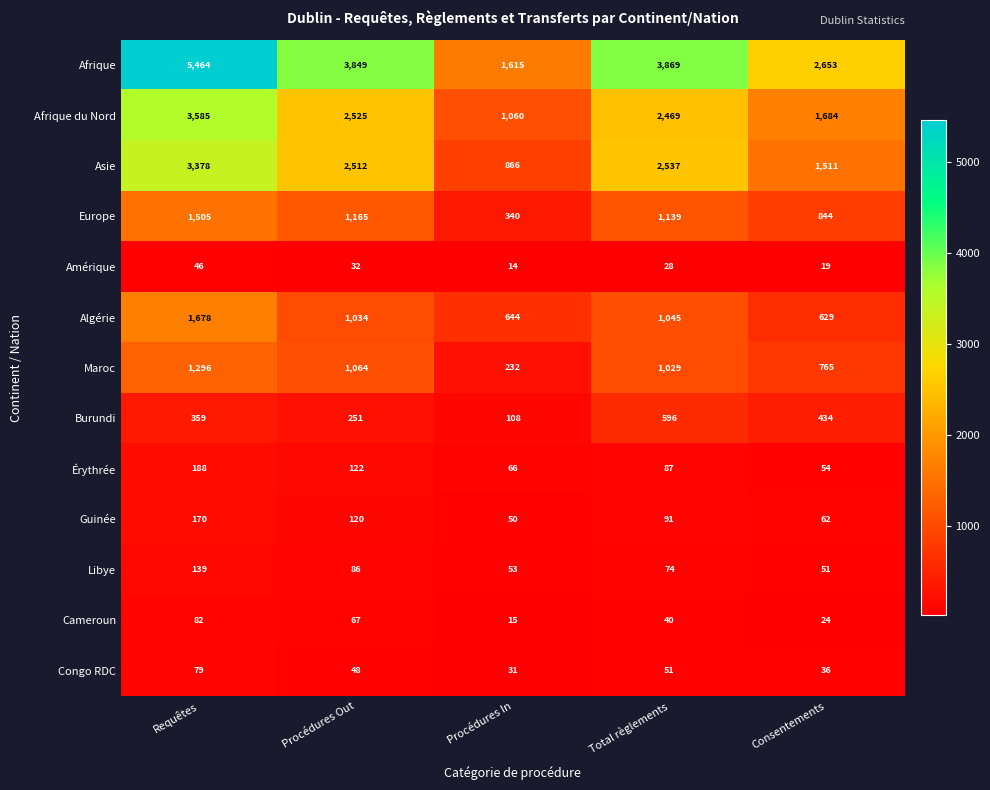

Where does the Algérie series first go above 1034?

Requêtes